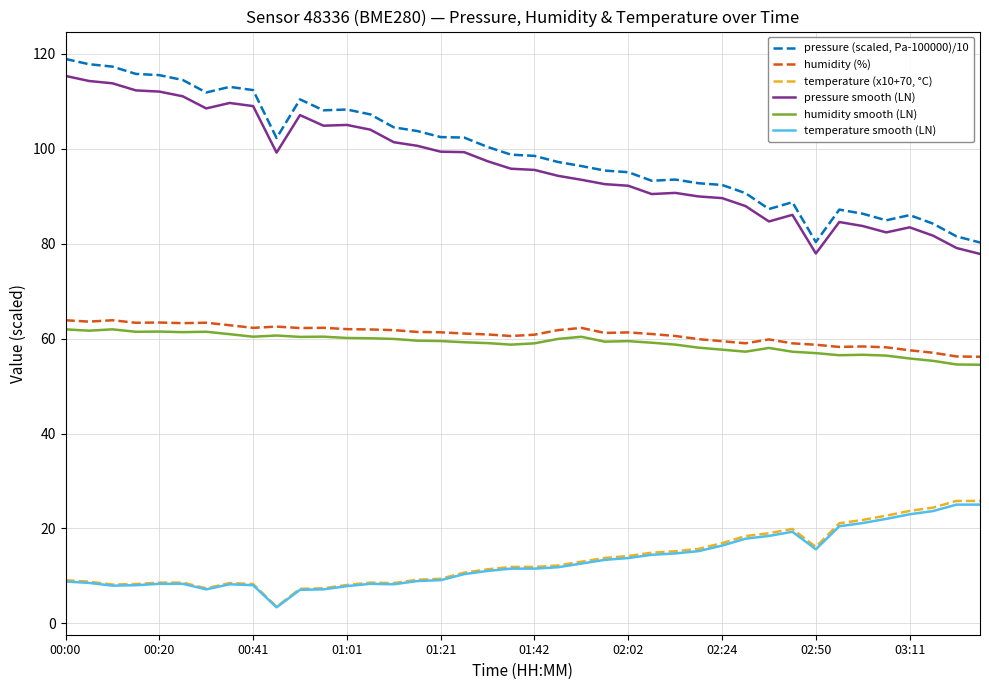

What is the maximum value shown in the chart?

118.9